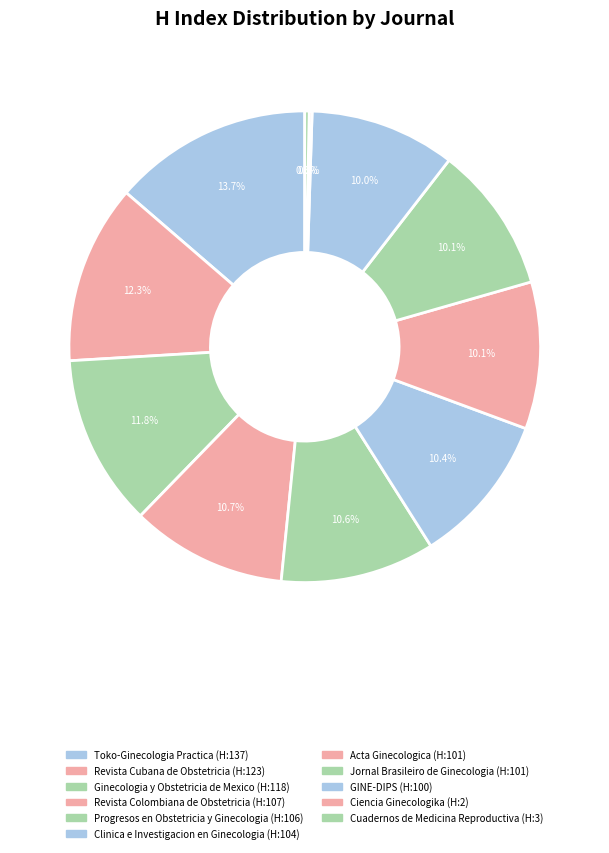

Which has a higher value, Clinica e Investigacion en Ginecologia or Cuadernos de Medicina Reproductiva?

Clinica e Investigacion en Ginecologia